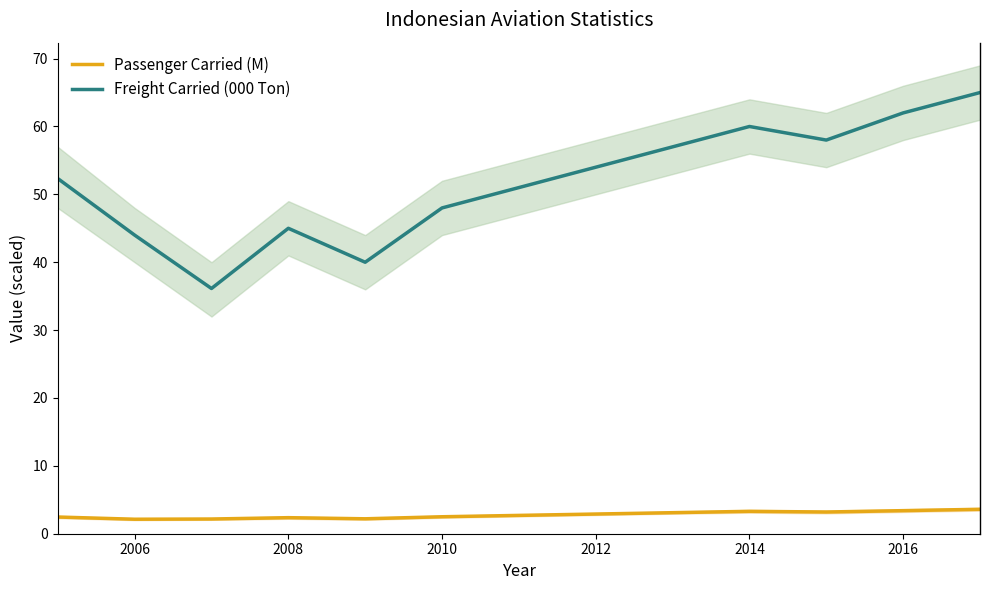

Is the value of Passenger Carried (M) at 2012 greater than the value of Freight Carried (000 Ton) at 2016?

No